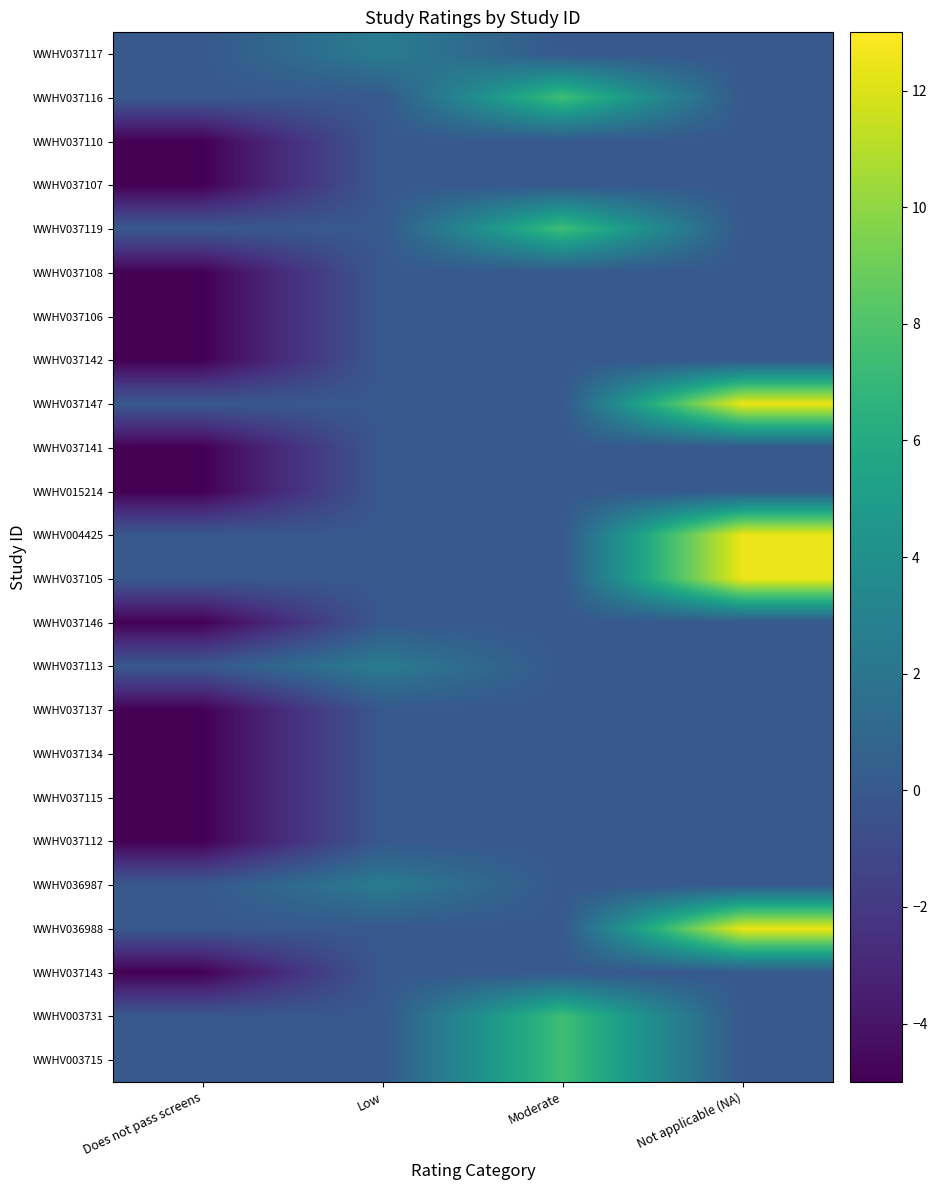

At which category is the sum across all series the highest?

Not applicable (NA)